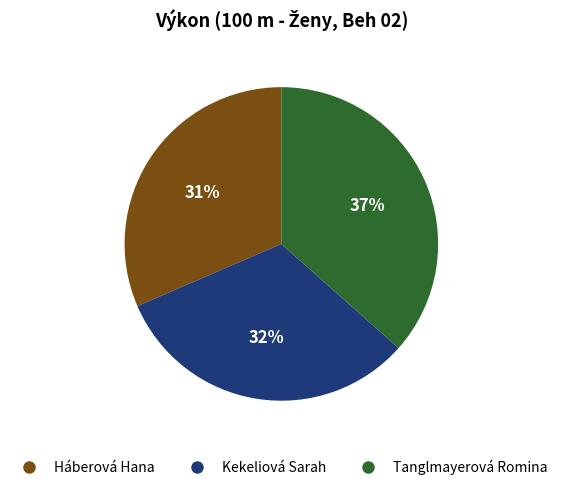

Combined, do Háberová Hana and Kekeliová Sarah account for over 50%?

Yes